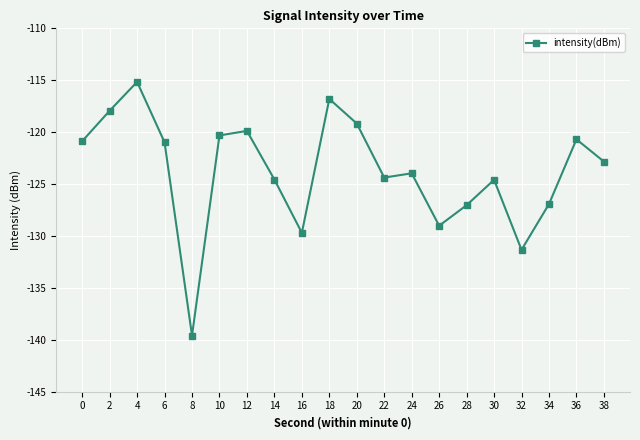

How many lines are shown in the chart?

1